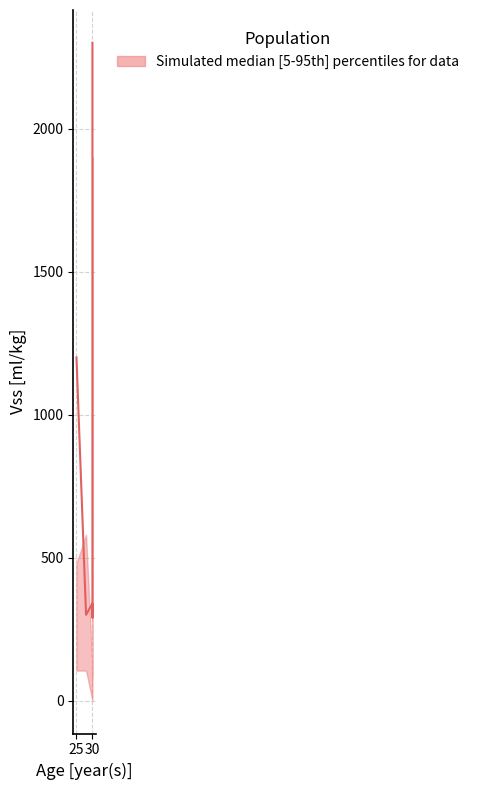

How many intersections are there between upper and median?

2